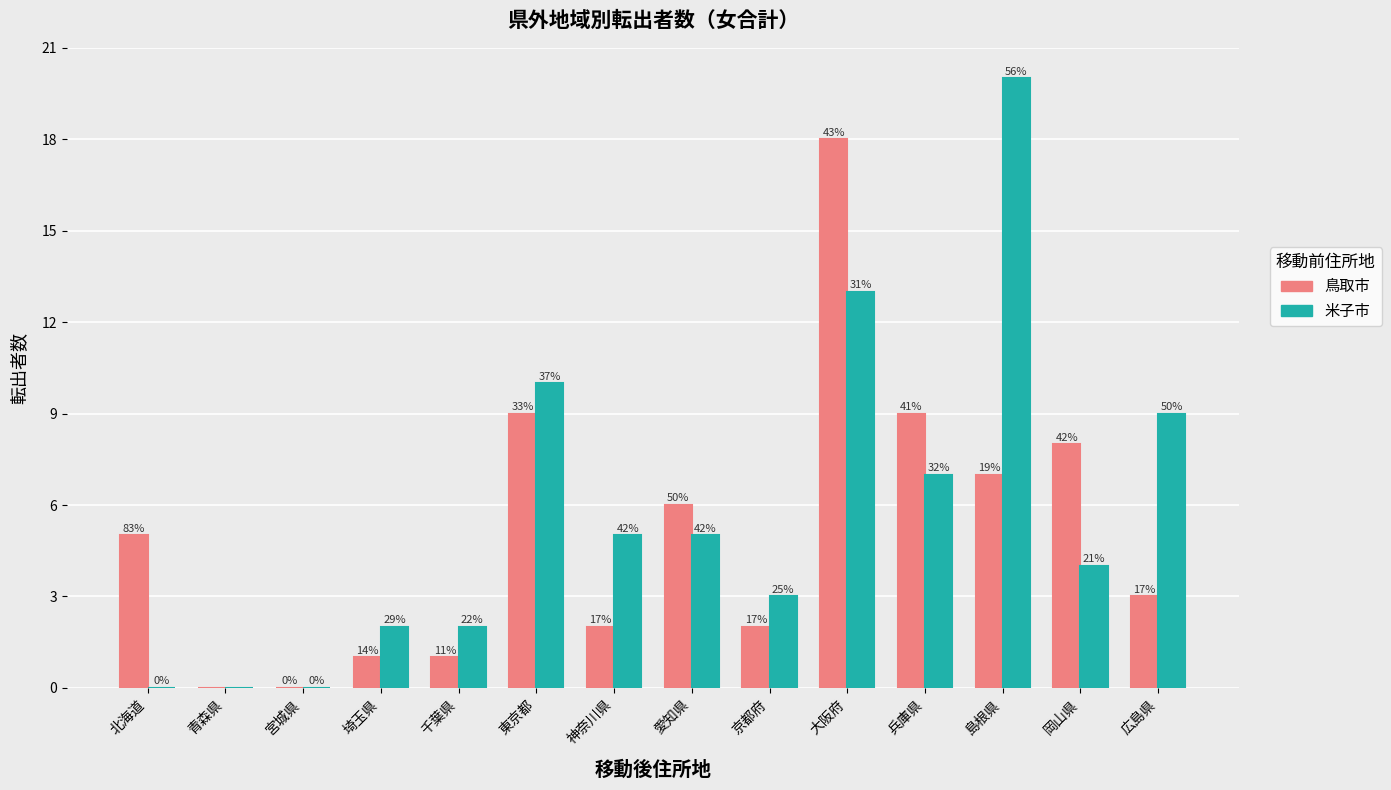

What is the total value across all series at 兵庫県?

16